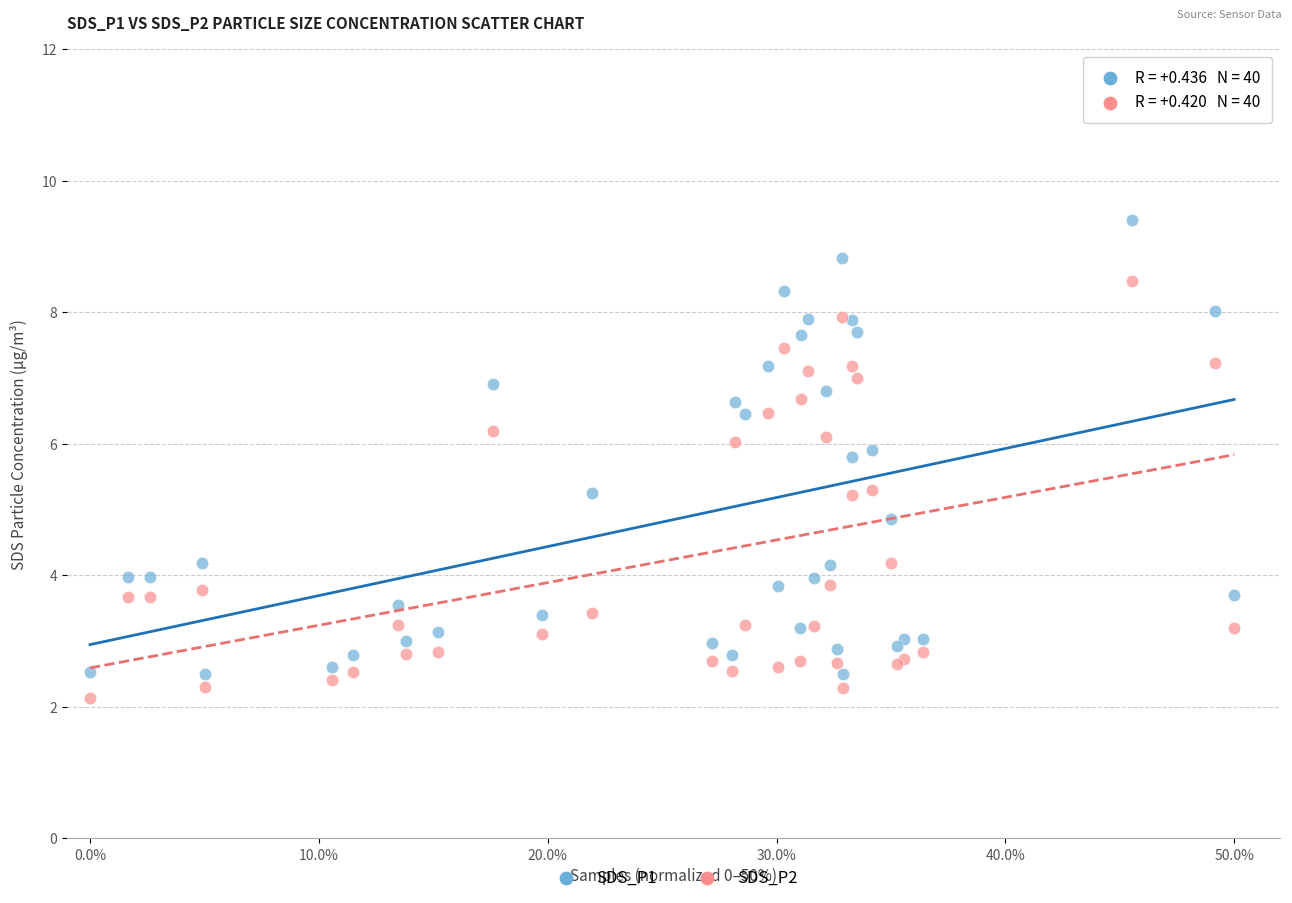

Which series contains the lowest Y value?

SDS_P2